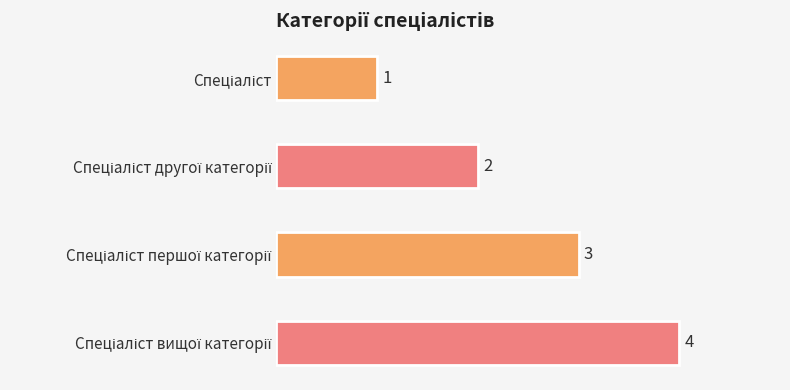

What is the value of the 3rd bar from the top?

3